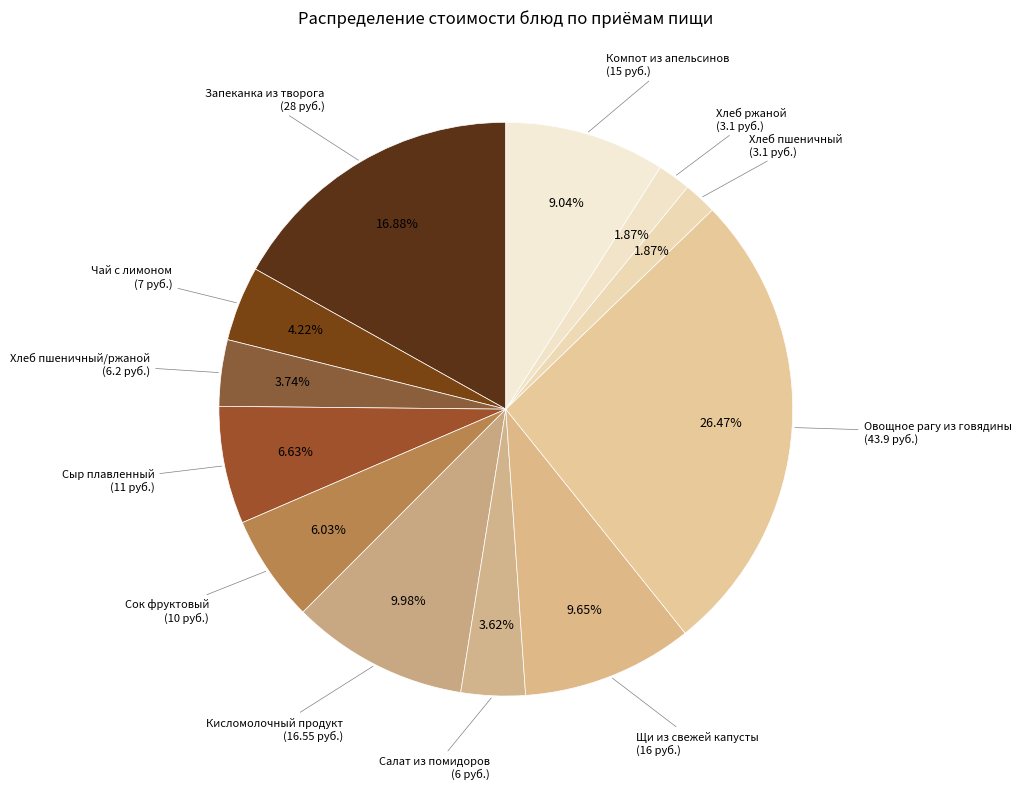

Approximately how many times larger is the value at Хлеб пшеничный compared to Салат из помидоров?

0.5